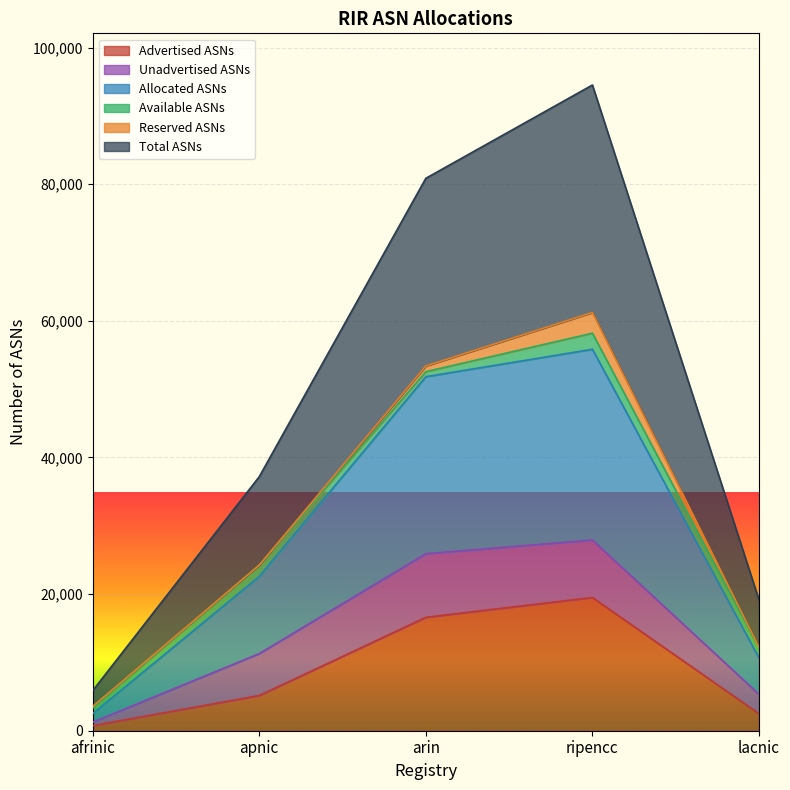

What is the sum of all Total ASNs values?

237587